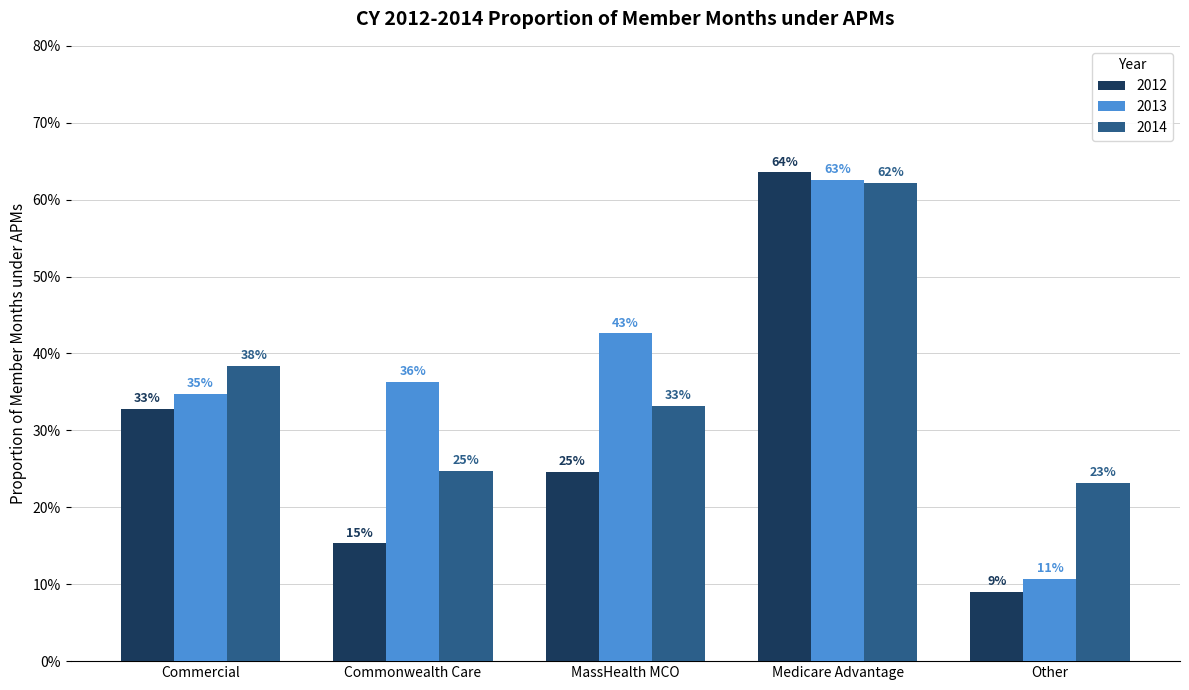

Are the bars horizontal?

No